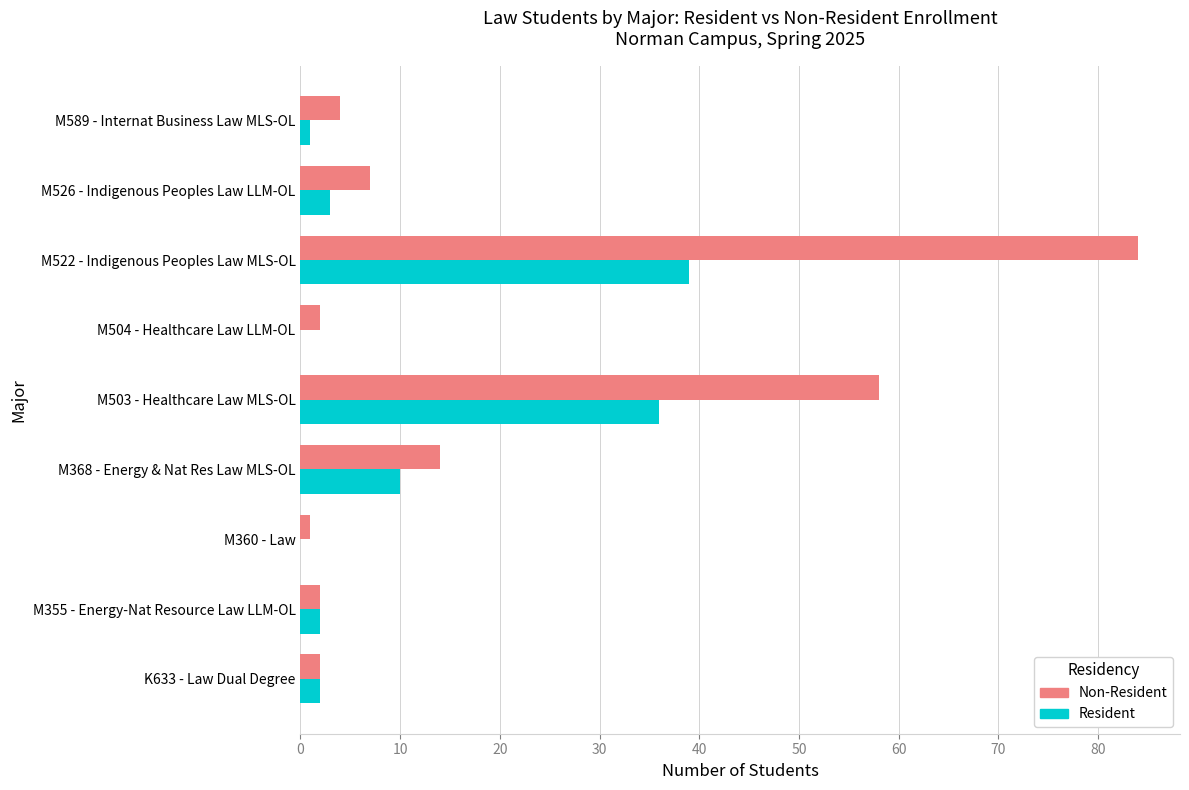

What is the sum of all Non-Resident values?

174